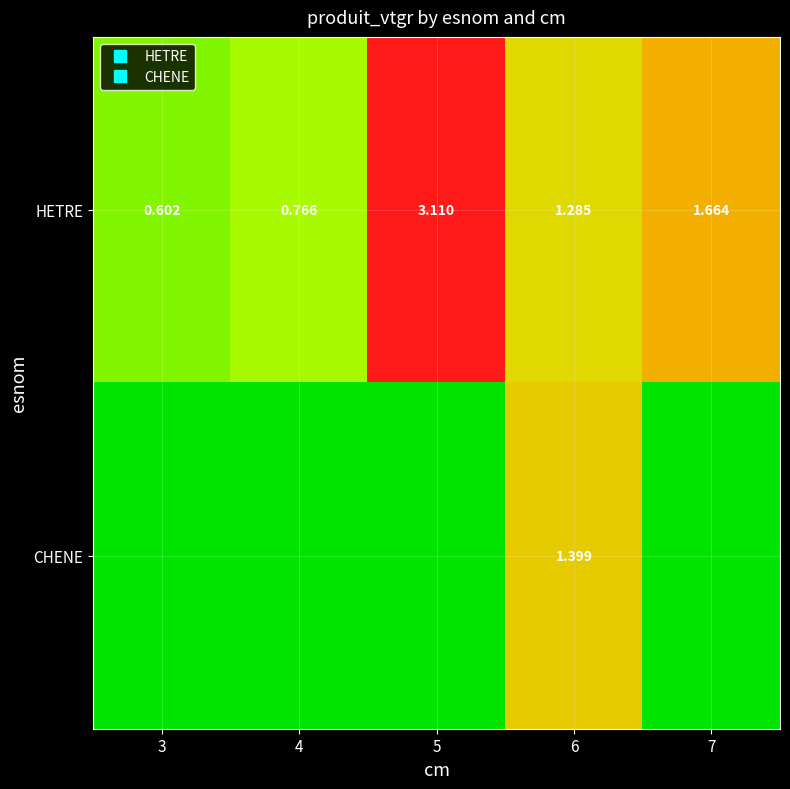

Count the number of categories in the chart.

5